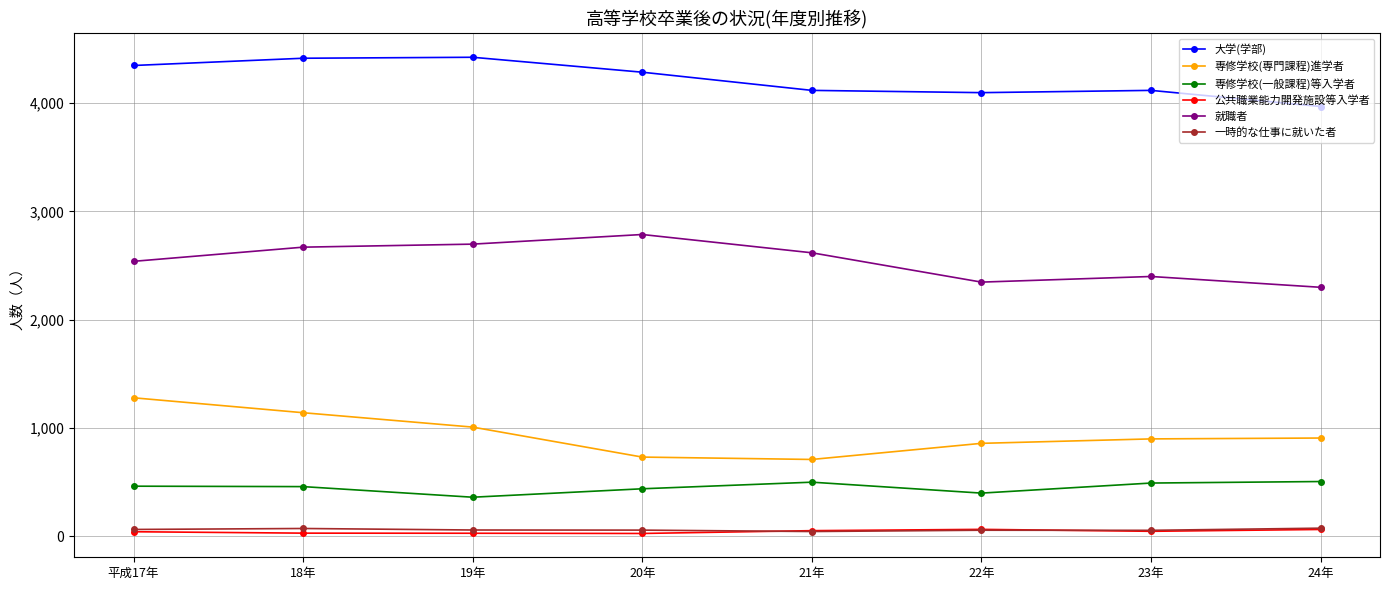

What is the total value across all series at 18年?

8780